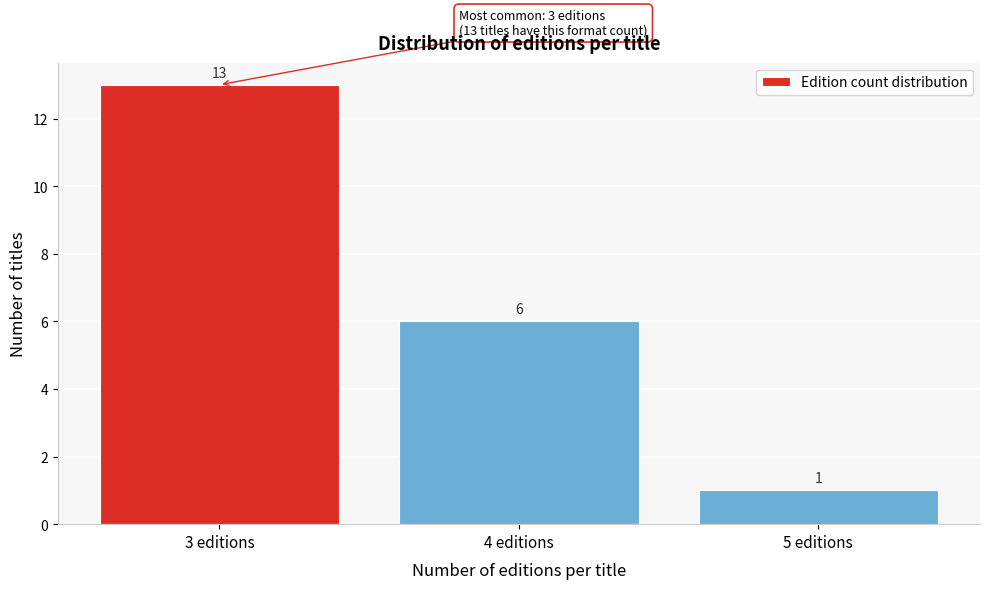

Reading left to right, list all the values displayed in this chart.

13	6	1